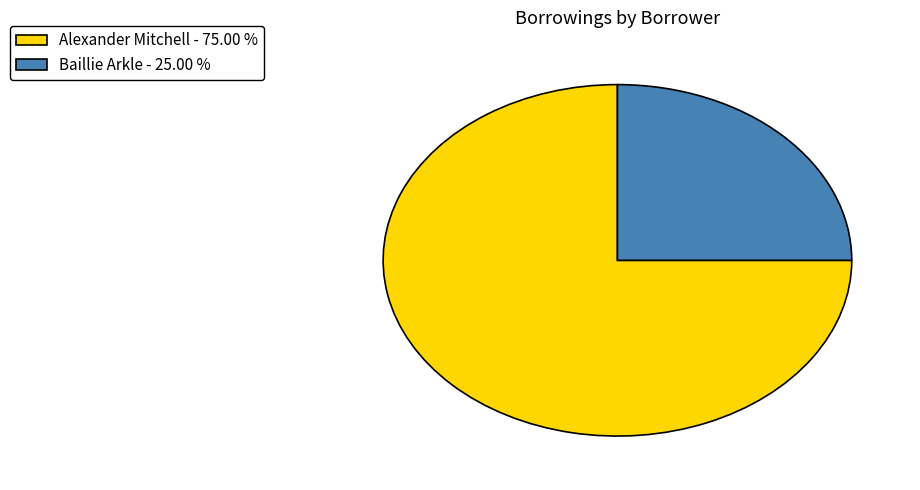

Count the number of slices in the pie.

2